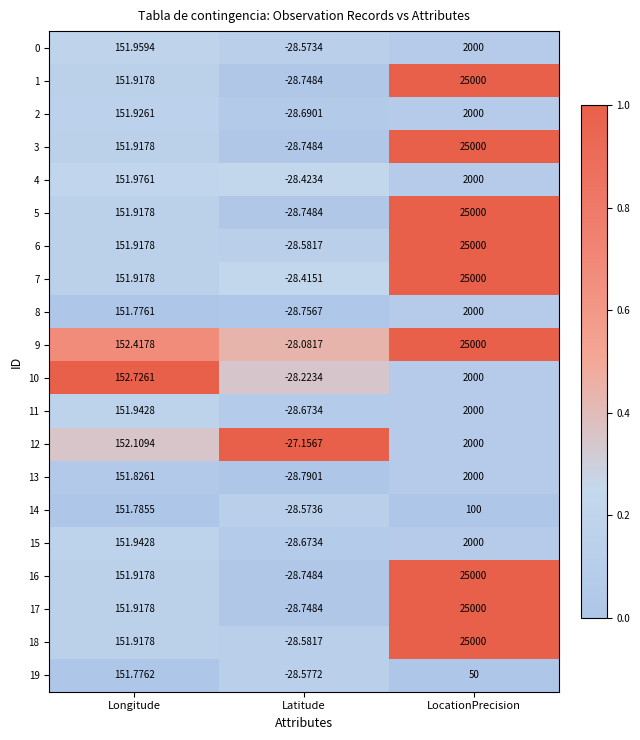

How many distinct data groups are displayed?

20